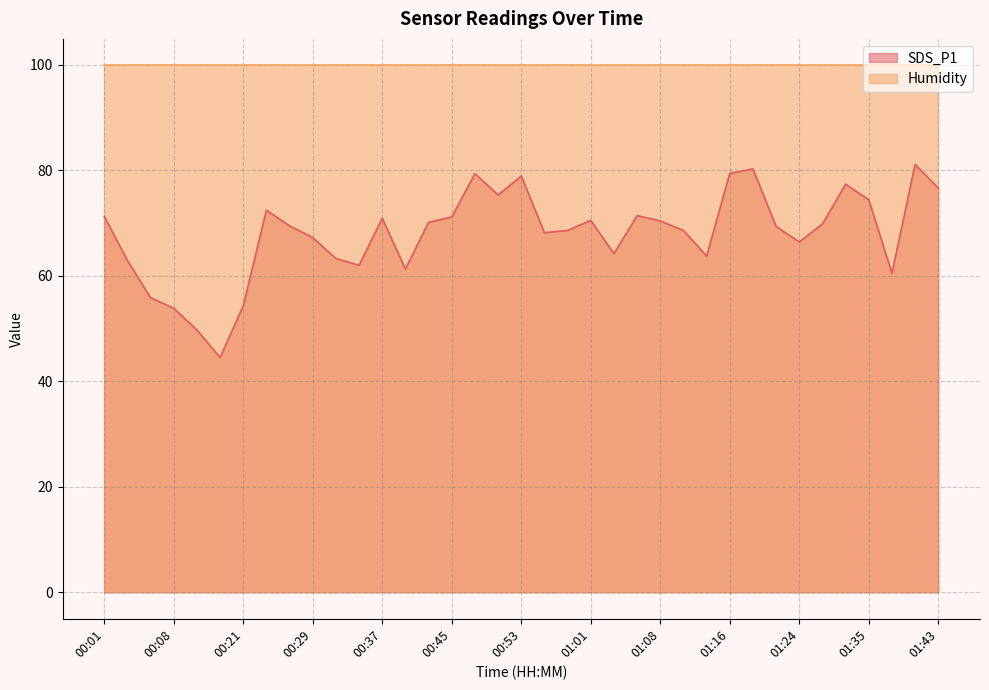

Between 00:03 and 00:14, which is larger?

00:03